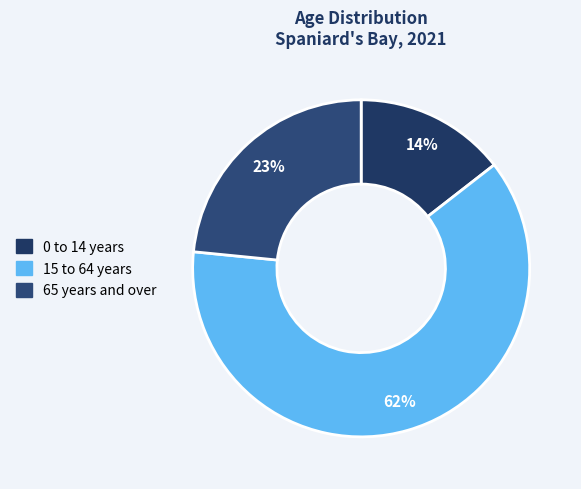

What percentage do 65 years and over and 15 to 64 years together represent?

85.5%